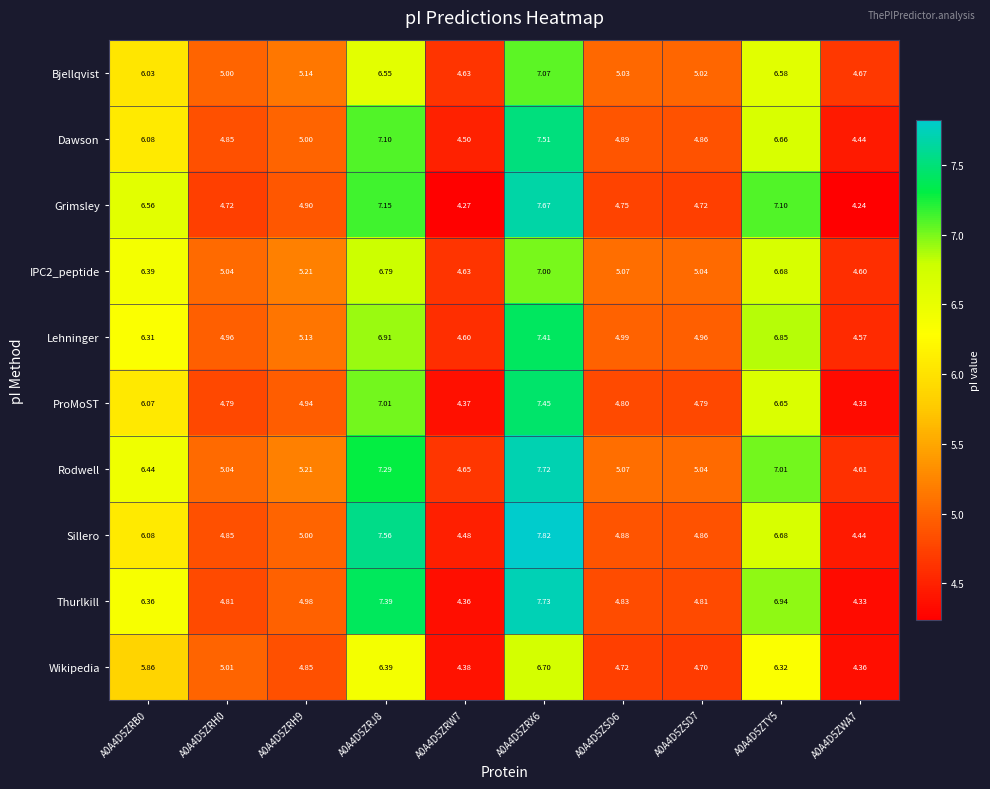

Is the value of Rodwell at A0A4D5ZRJ8 greater than the value of Lehninger at A0A4D5ZSD6?

Yes